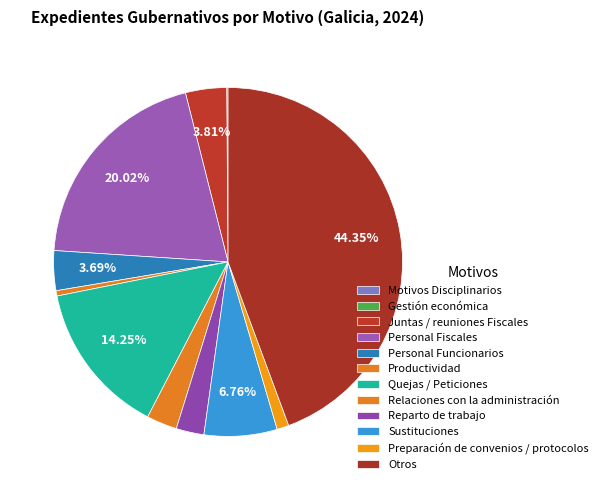

Combined, what portion of the pie is Motivos Disciplinarios and Juntas / reuniones Fiscales?

3.8%